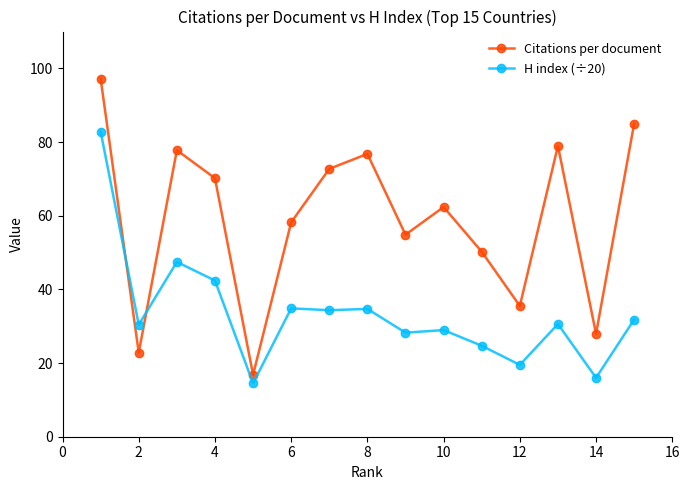

Does the chart display data point markers on the line(s)?

Yes